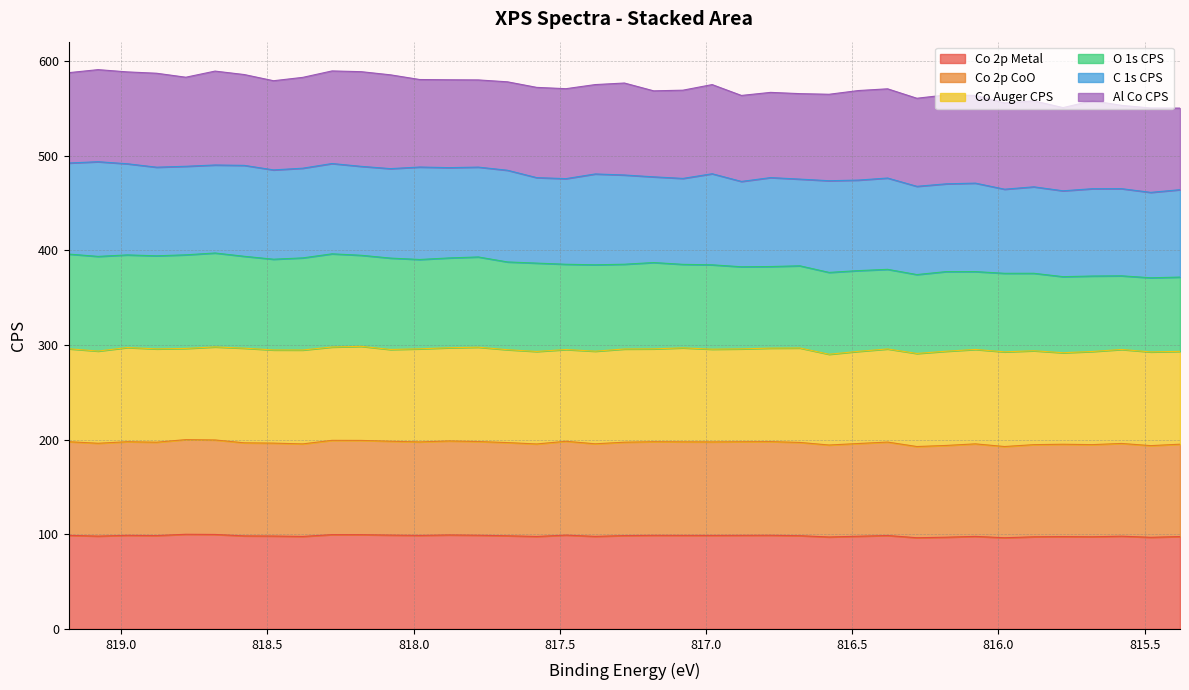

What is the sum of all Co 2p CoO values?

7667.6